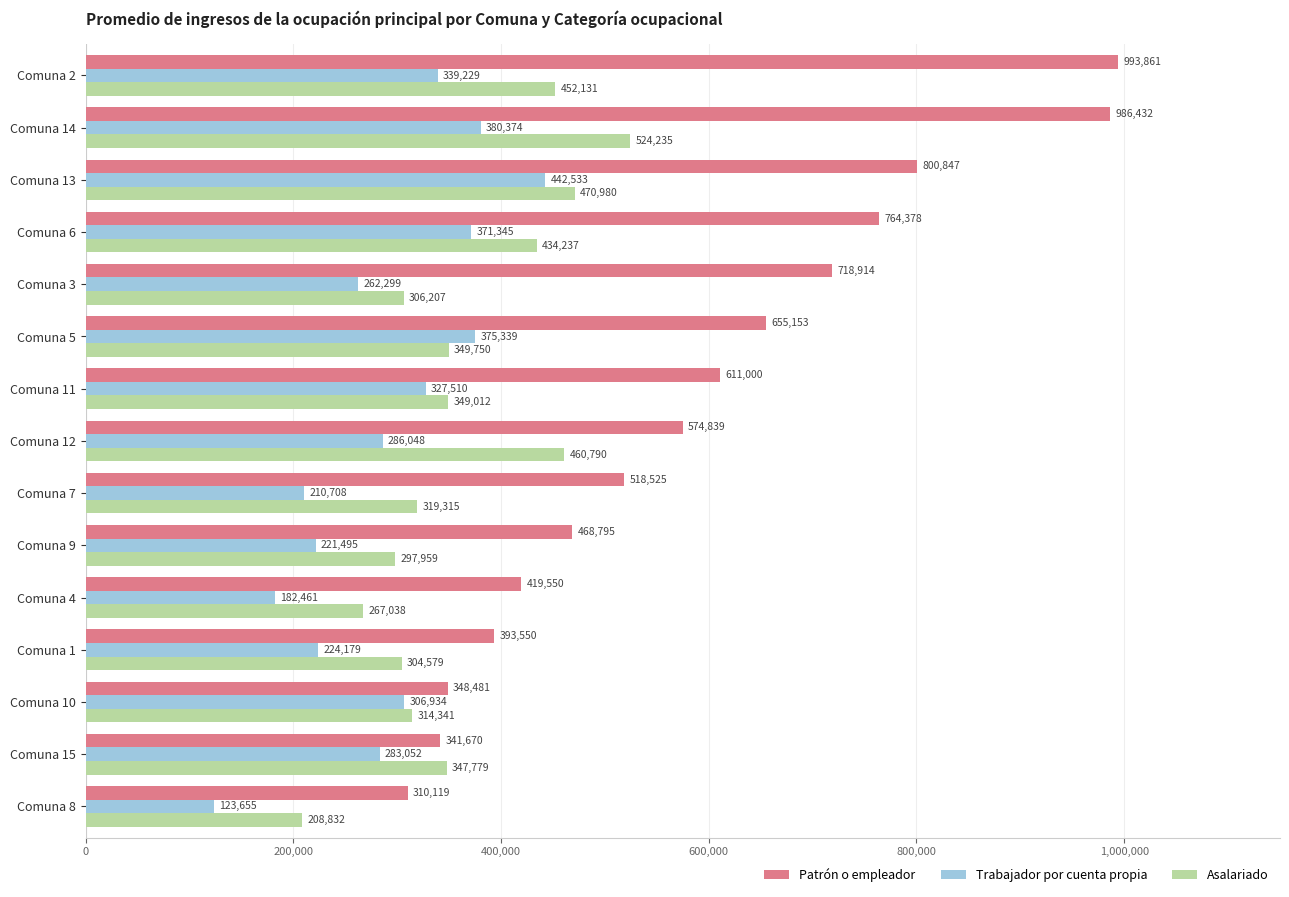

List the labels in order of Patrón o empleador value, smallest first.

Comuna 8, Comuna 15, Comuna 10, Comuna 1, Comuna 4, Comuna 9, Comuna 7, Comuna 12, Comuna 11, Comuna 5, Comuna 3, Comuna 6, Comuna 13, Comuna 14, Comuna 2